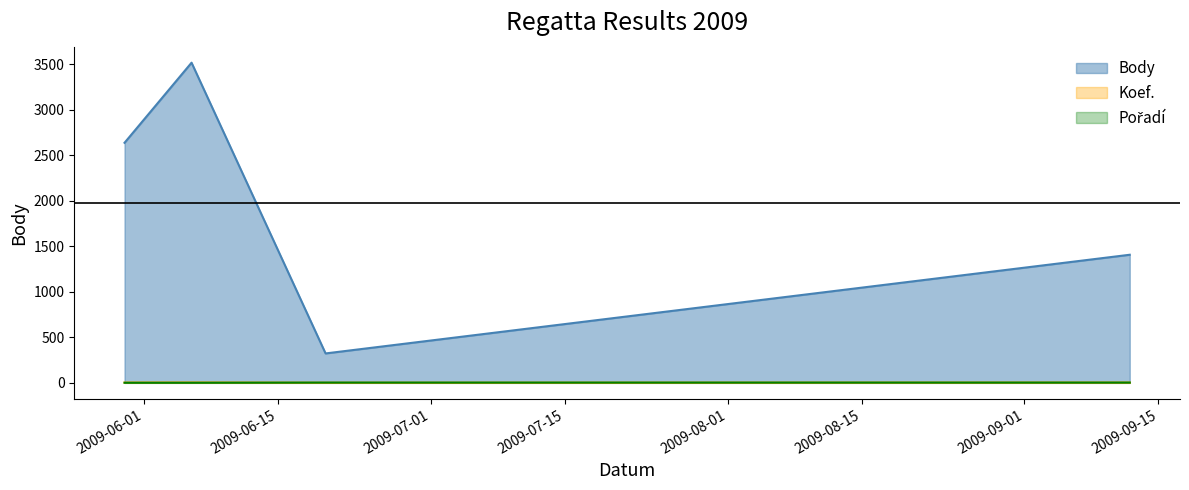

Which series has the widest spread of values?

Body